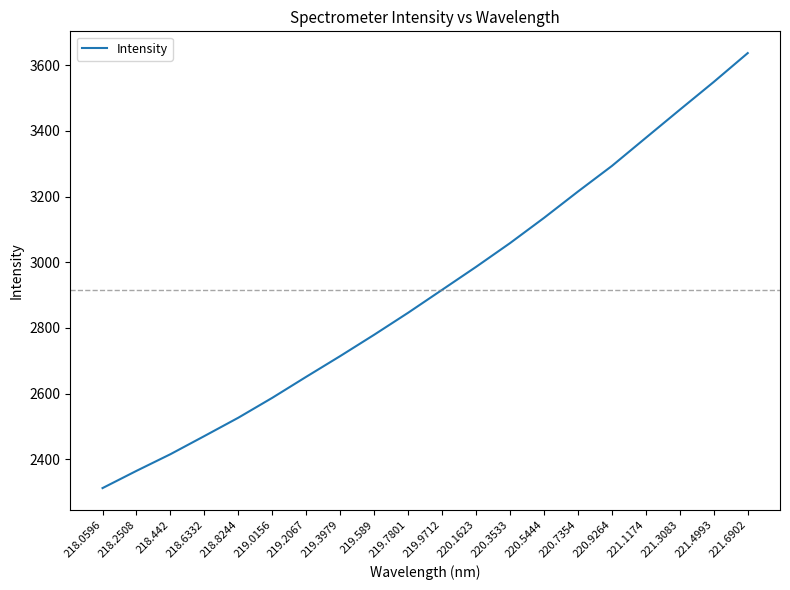

What is the minimum value shown in the chart?

2312.1